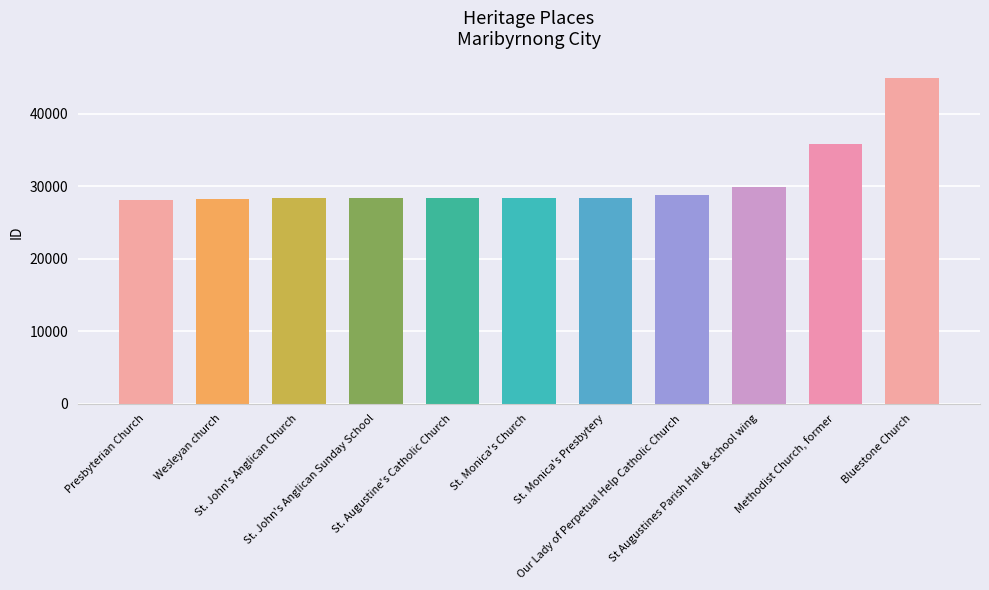

The chart shows a value of 40813 at Presbyterian Church. True or false?

False